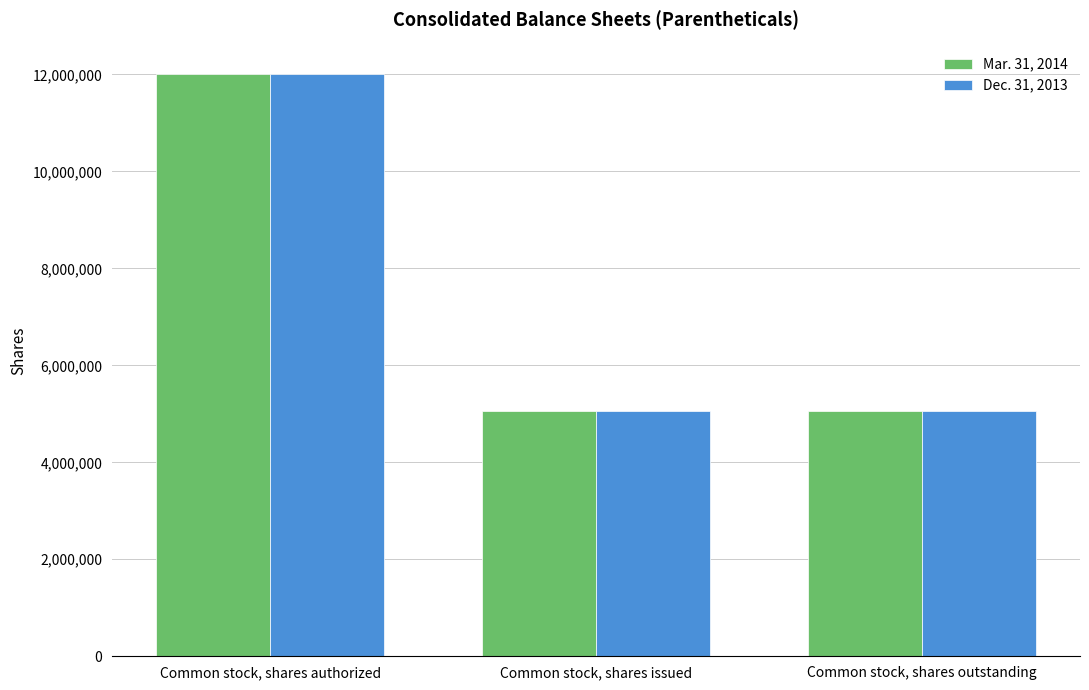

Reading left to right, transcribe all the data shown in this chart.

Mar. 31, 2014: Common stock, shares authorized=12000000	Common stock, shares issued=5066009	Common stock, shares outstanding=5066009
Dec. 31, 2013: Common stock, shares authorized=12000000	Common stock, shares issued=5066009	Common stock, shares outstanding=5066009